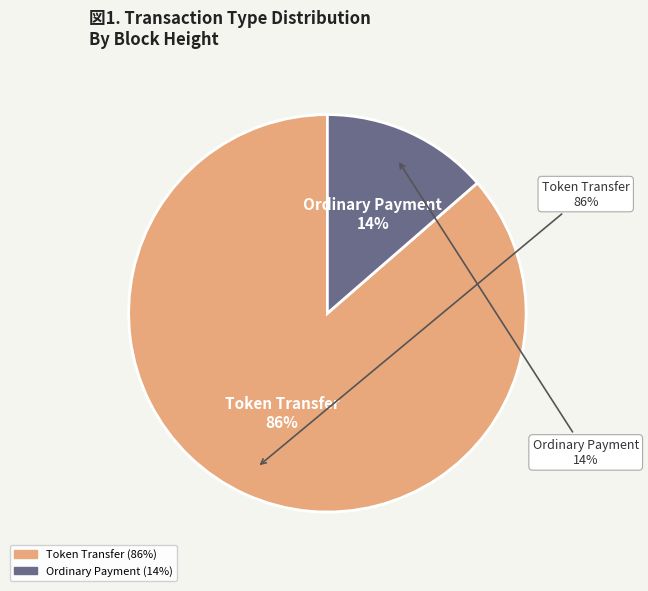

True or false: 78272 accounts for 1% of the total.

False